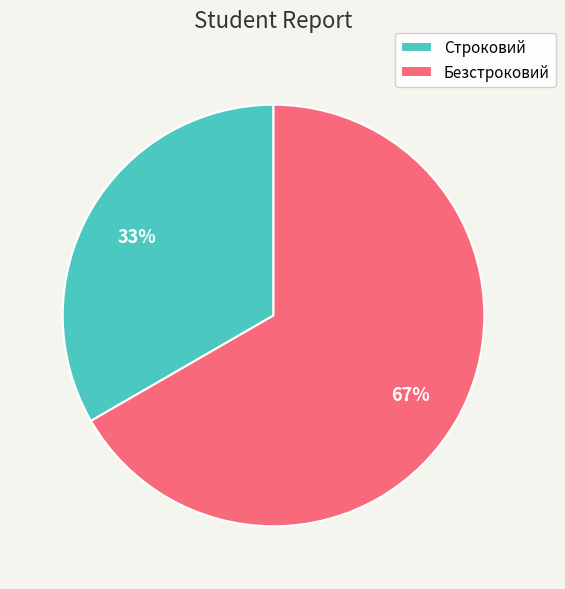

Is Строковий the majority of the pie?

No